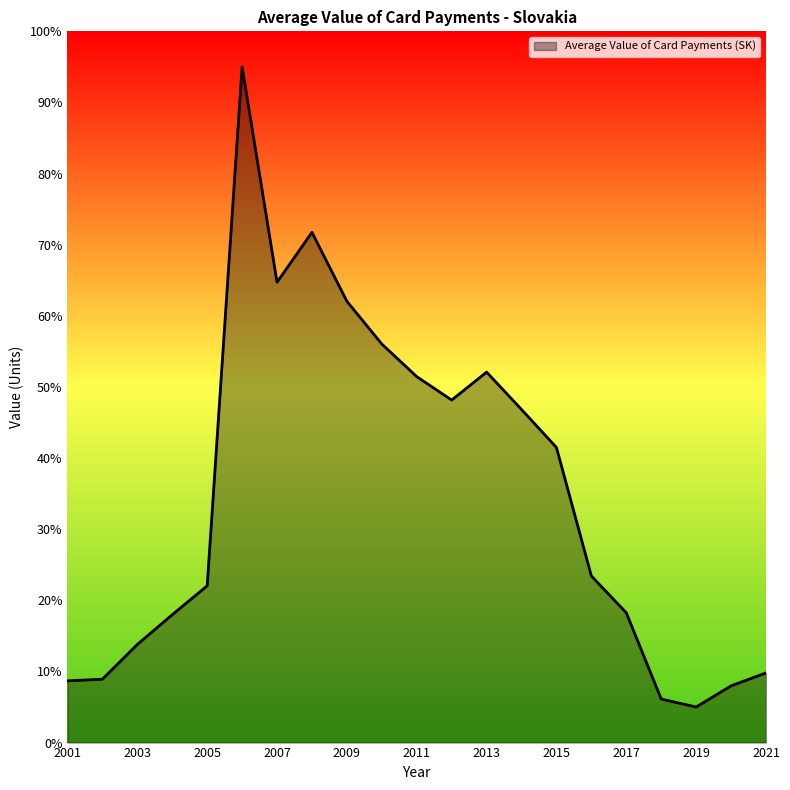

What is the smallest value displayed?

5.0